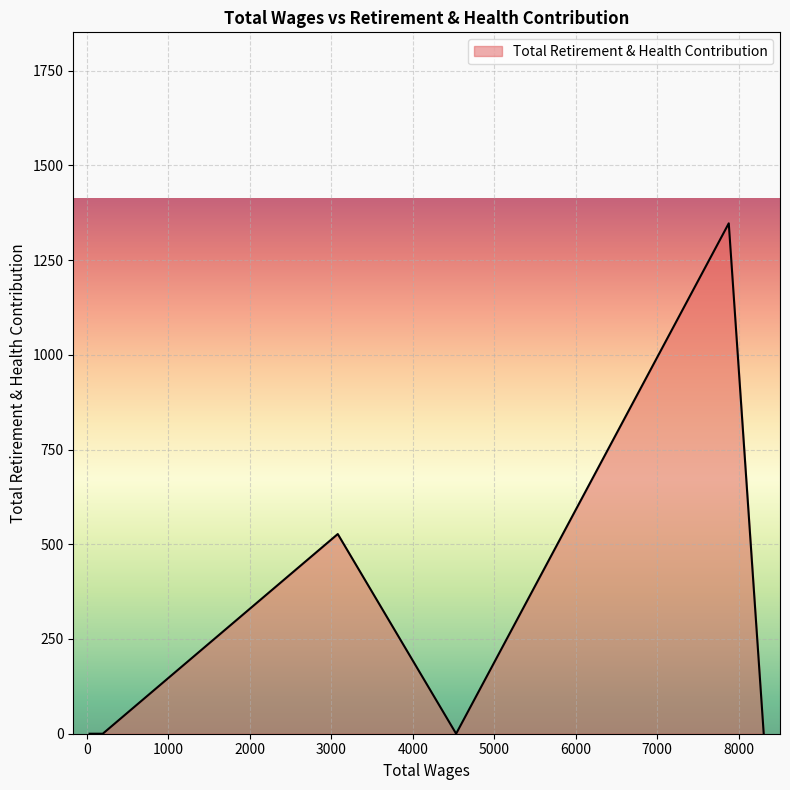

Count the number of data series in this chart.

1